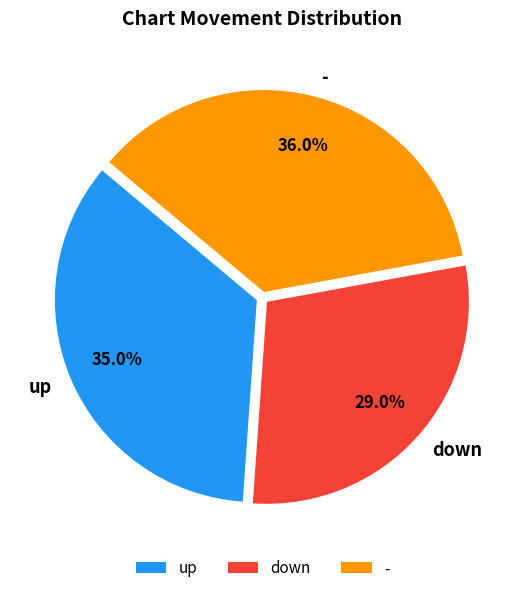

Rank the categories by value from lowest to highest.

down, up, -